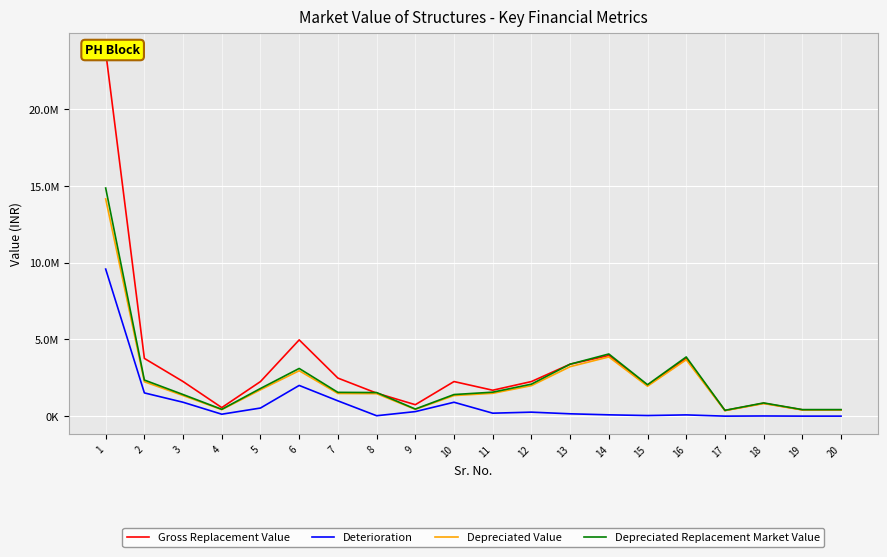

List the labels in order of Gross Replacement Value value, smallest first.

17, 19, 20, 4, 9, 18, 8, 11, 15, 3, 5, 10, 12, 7, 13, 2, 16, 14, 6, 1